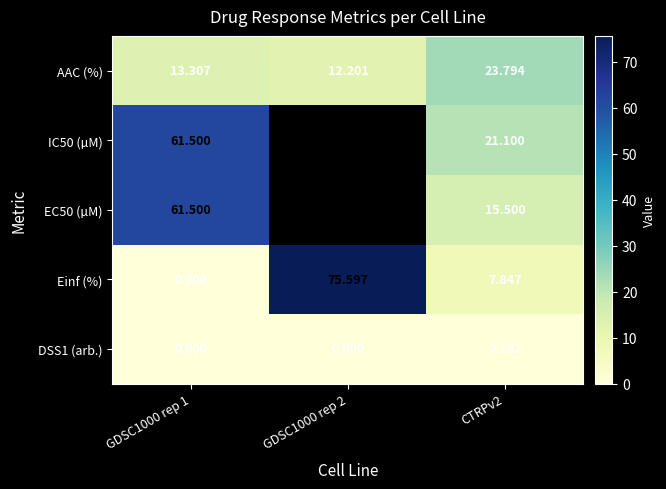

At which category does the chart reach its peak across all series?

GDSC1000 rep 2